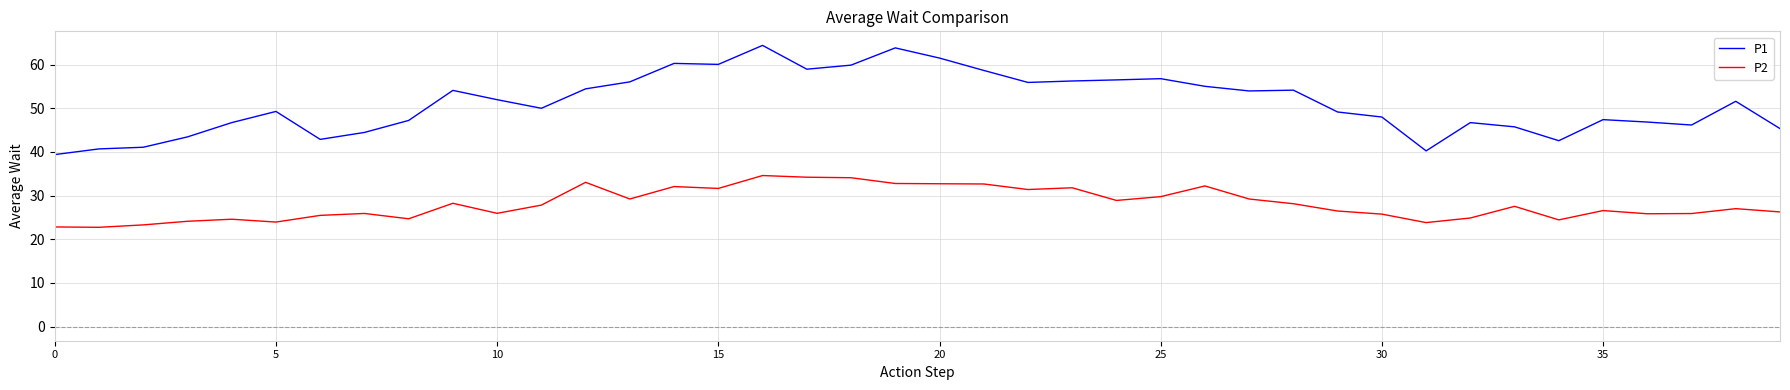

Which series has the largest total across all categories?

P1